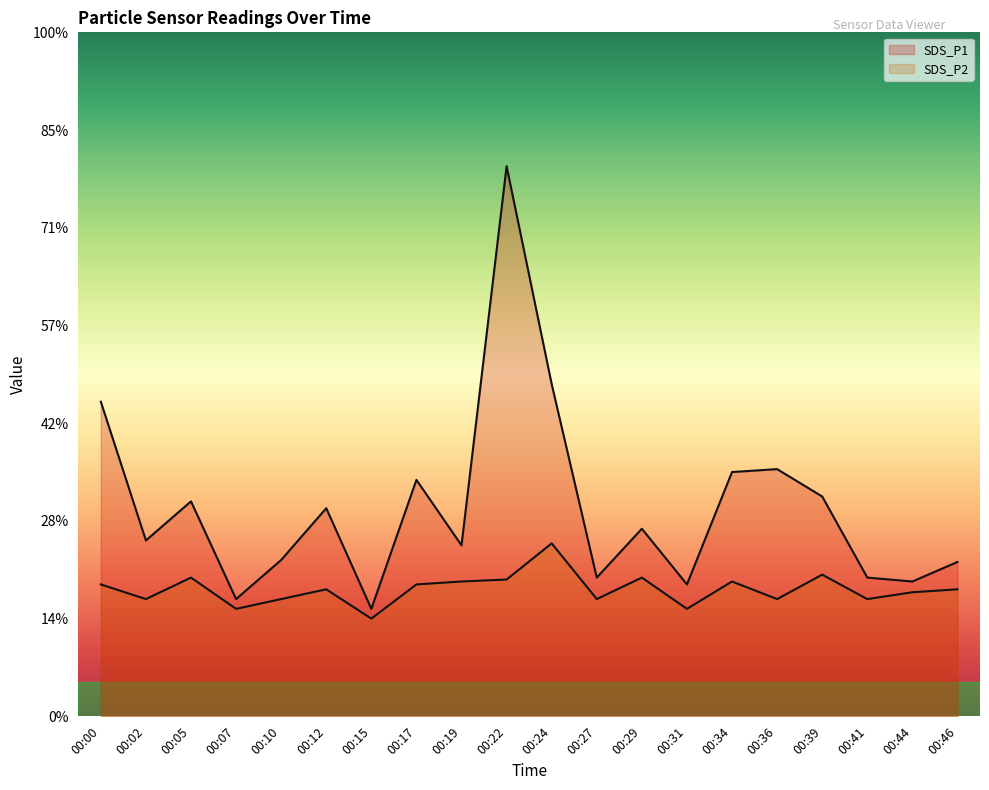

Where is SDS_P2 nearest to the value 1?

00:15